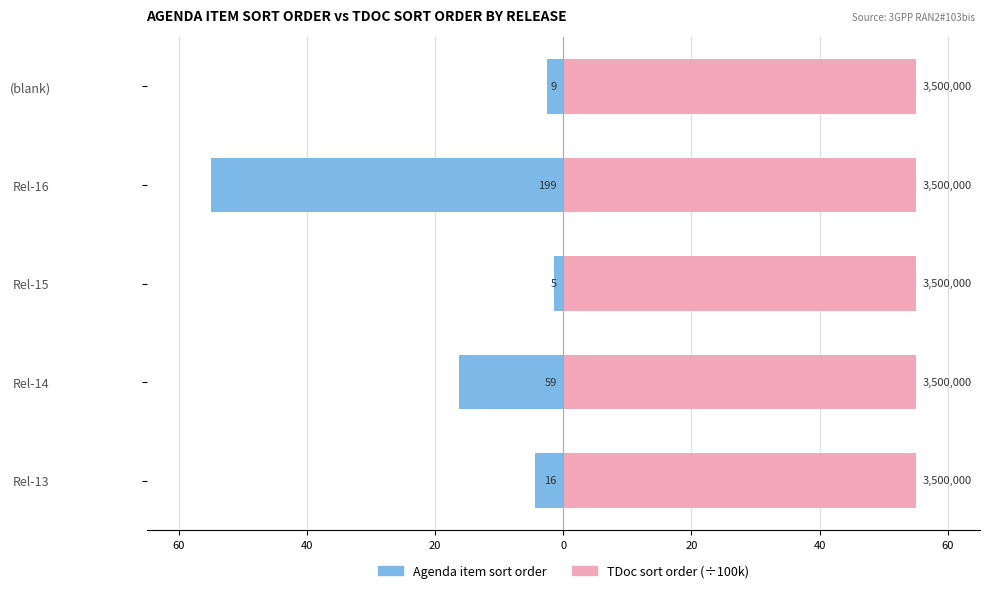

Rank the series by their maximum value, from lowest to highest.

Agenda item sort order, TDoc sort order (scaled)